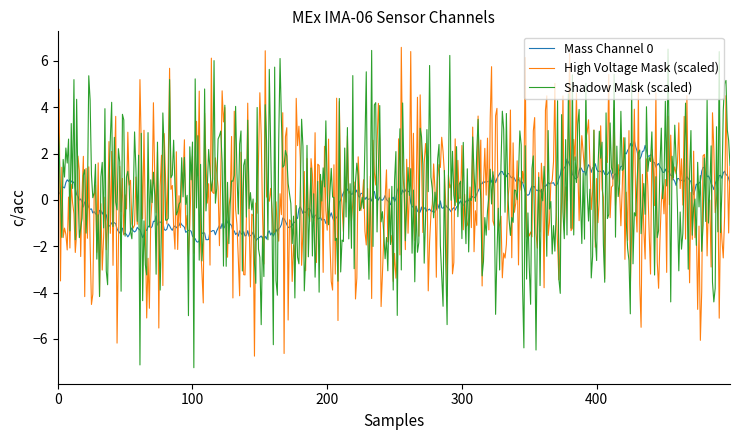

What is the lowest value of the Shadow Mask (scaled) series?

-7.2